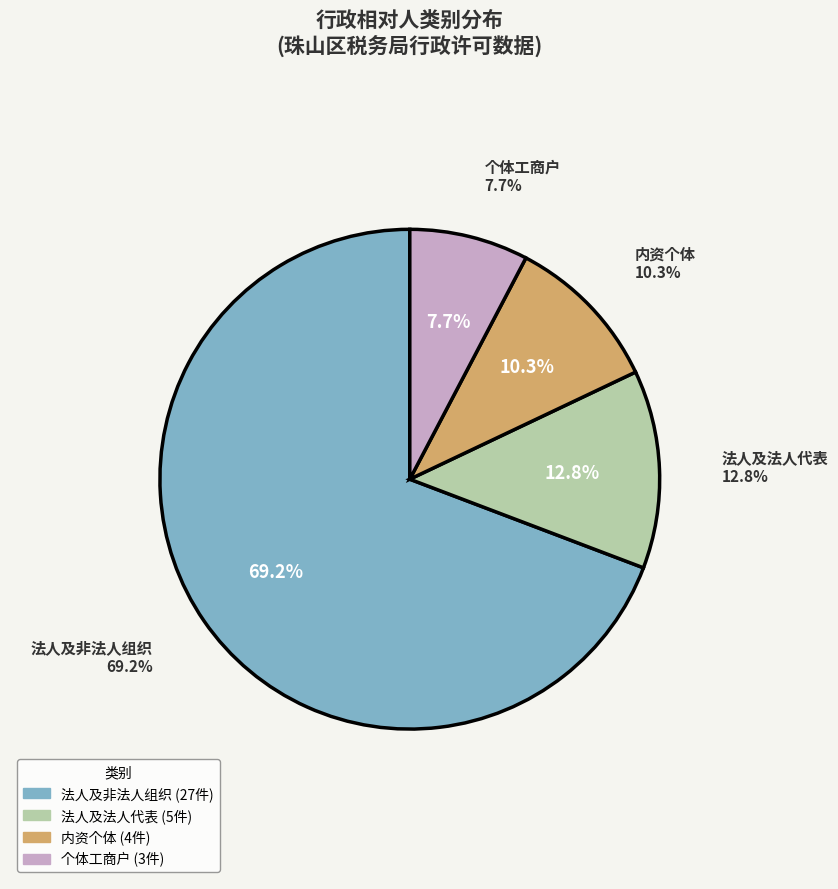

How many slices are in this pie chart?

3